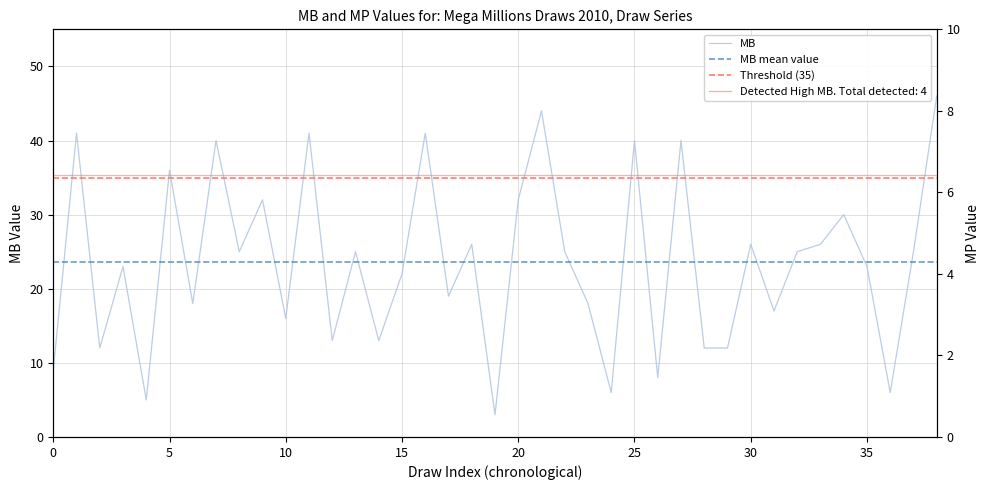

What is the value of the 8th point from the left?

40